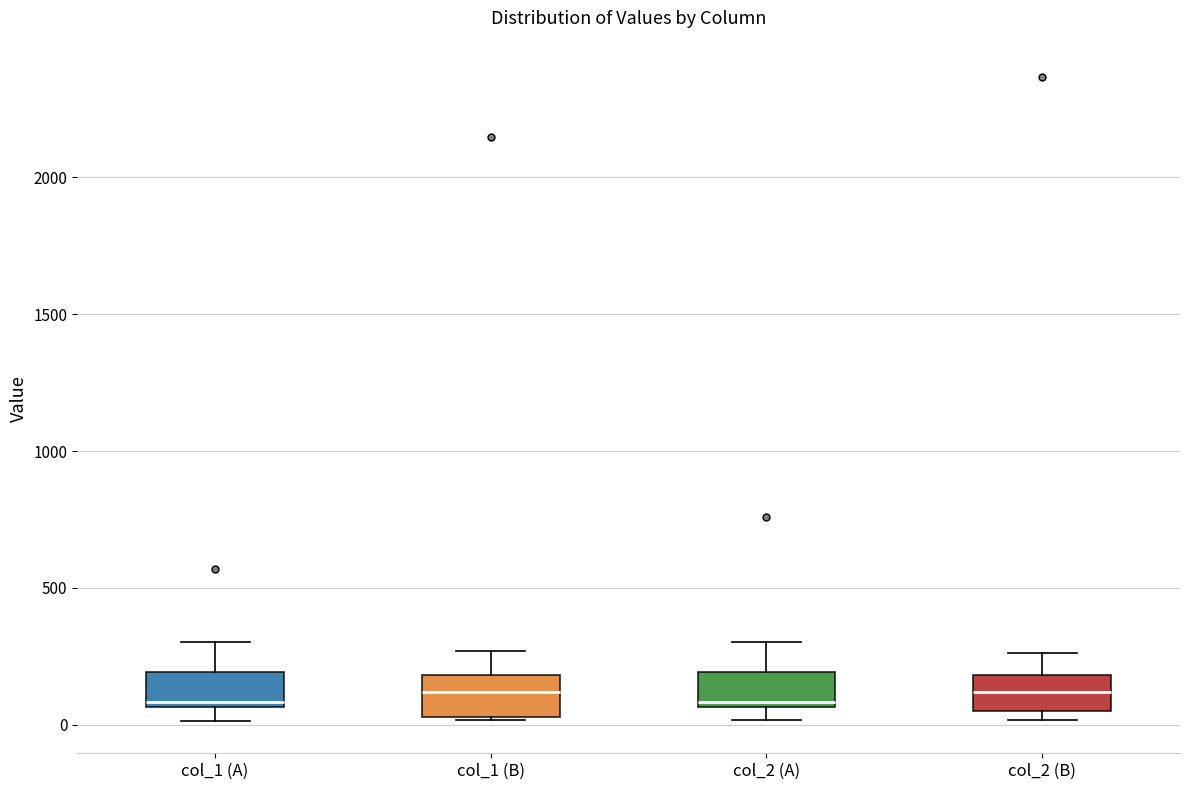

Reading left to right, read every box against the y-axis: the position of its median line, the range the box covers, and the ends of its whiskers. The values are not printed on the chart, so give them approximately, as read against the axis.

col_1 (A): median 100, box 50 to 200, whiskers 0 to 300
col_1 (B): median 100, box 50 to 200, whiskers 0 to 250
col_2 (A): median 100, box 50 to 200, whiskers 0 to 300
col_2 (B): median 100, box 50 to 200, whiskers 0 to 250